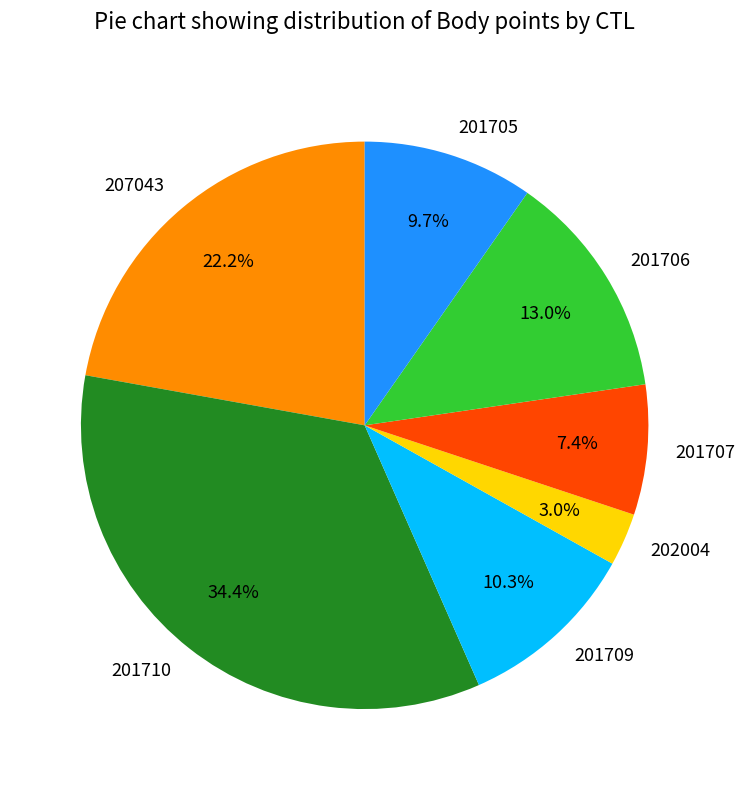

True or false: 201709 accounts for 10% of the total.

True